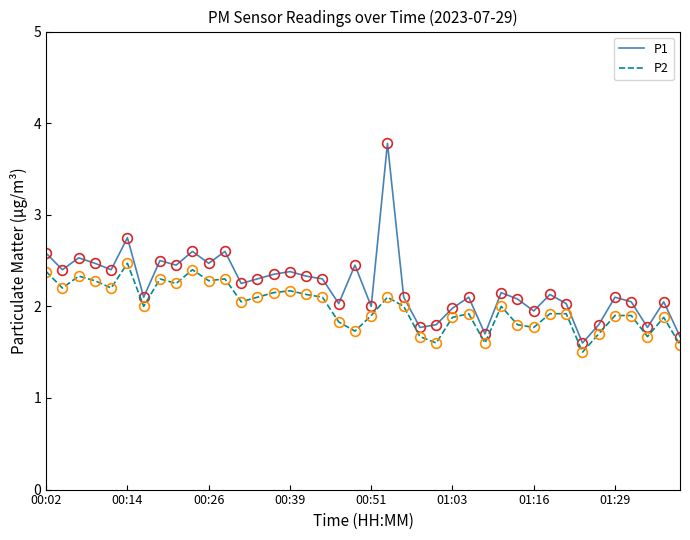

What is the difference between the maximum and minimum values in the P1 series?

2.2